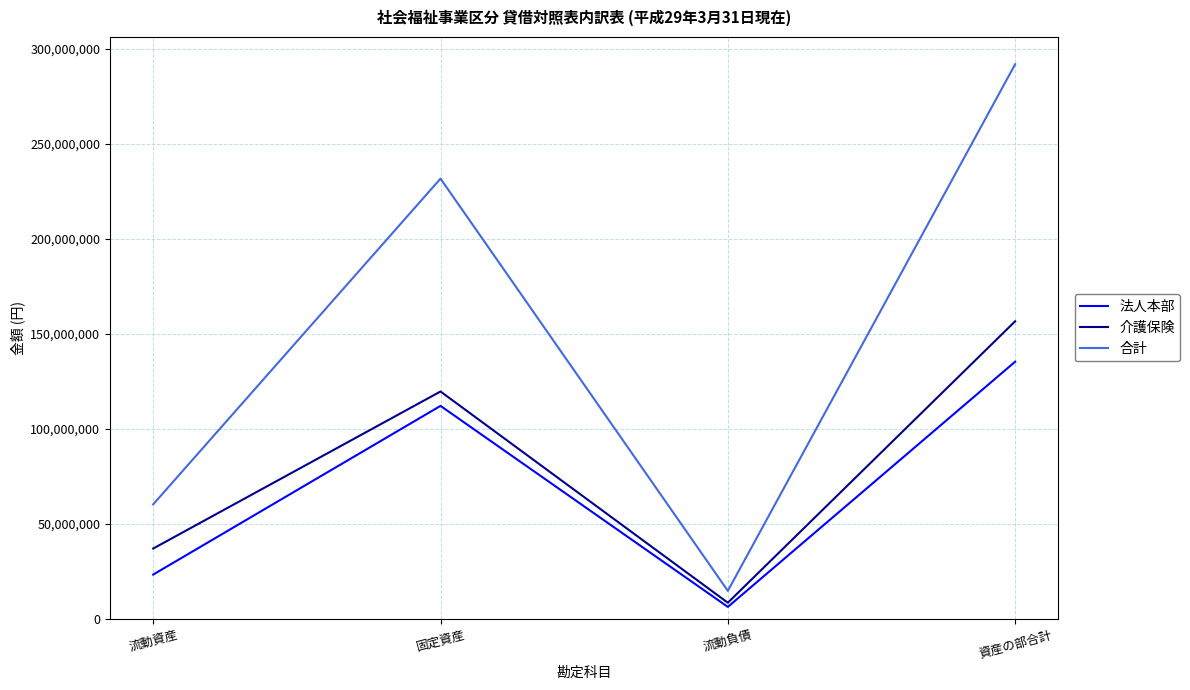

Reading left to right, extract all data points from this chart.

法人本部: 流動資産=23262751	固定資産=112094679	流動負債=6242338	資産の部合計=135357430
介護保険: 流動資産=36975208	固定資産=119669537	流動負債=8444901	資産の部合計=156644745
合計: 流動資産=60237959	固定資産=231764216	流動負債=14687239	資産の部合計=292002175